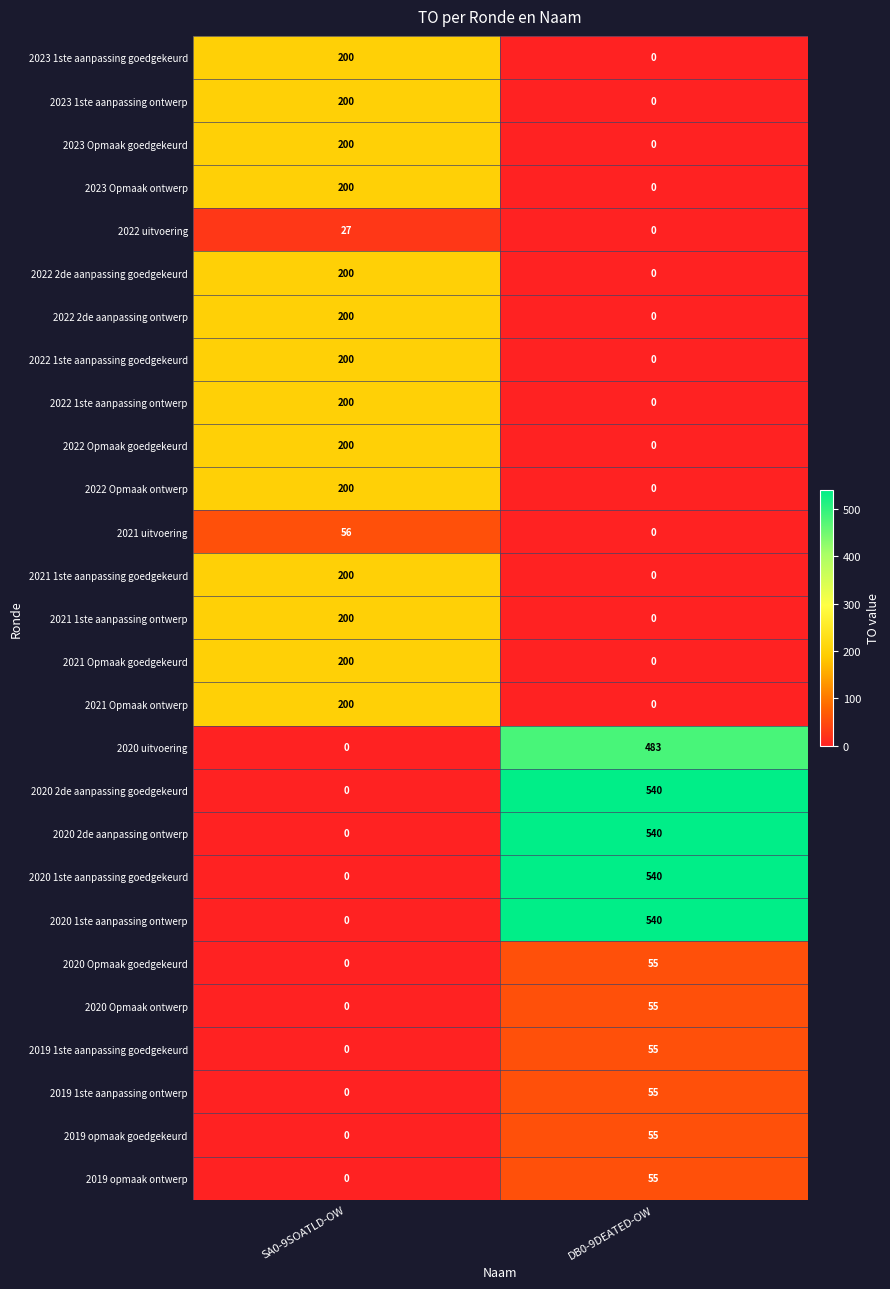

What is the spread (max minus min) of values at SA0-9SOATLD-OW?

200